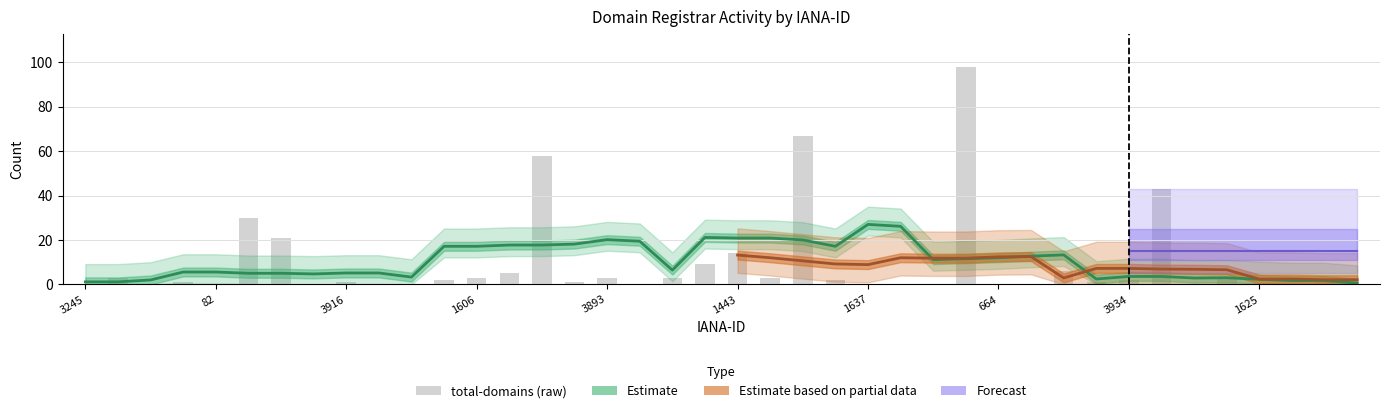

What position from the left is 818?

27